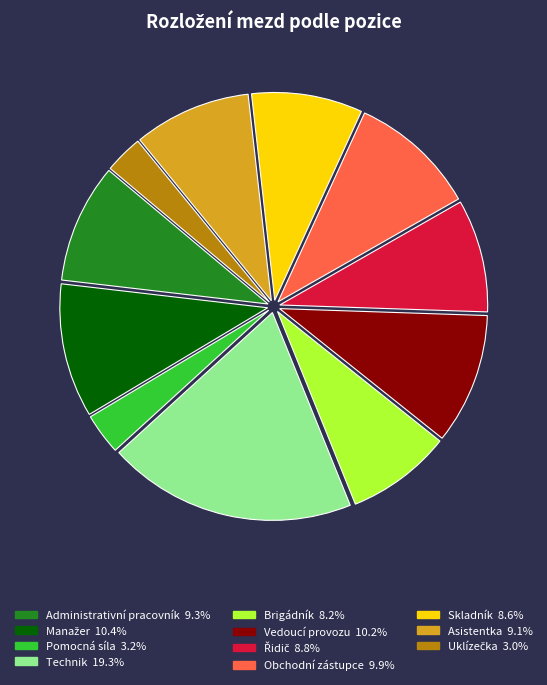

Is Skladník the majority of the pie?

No